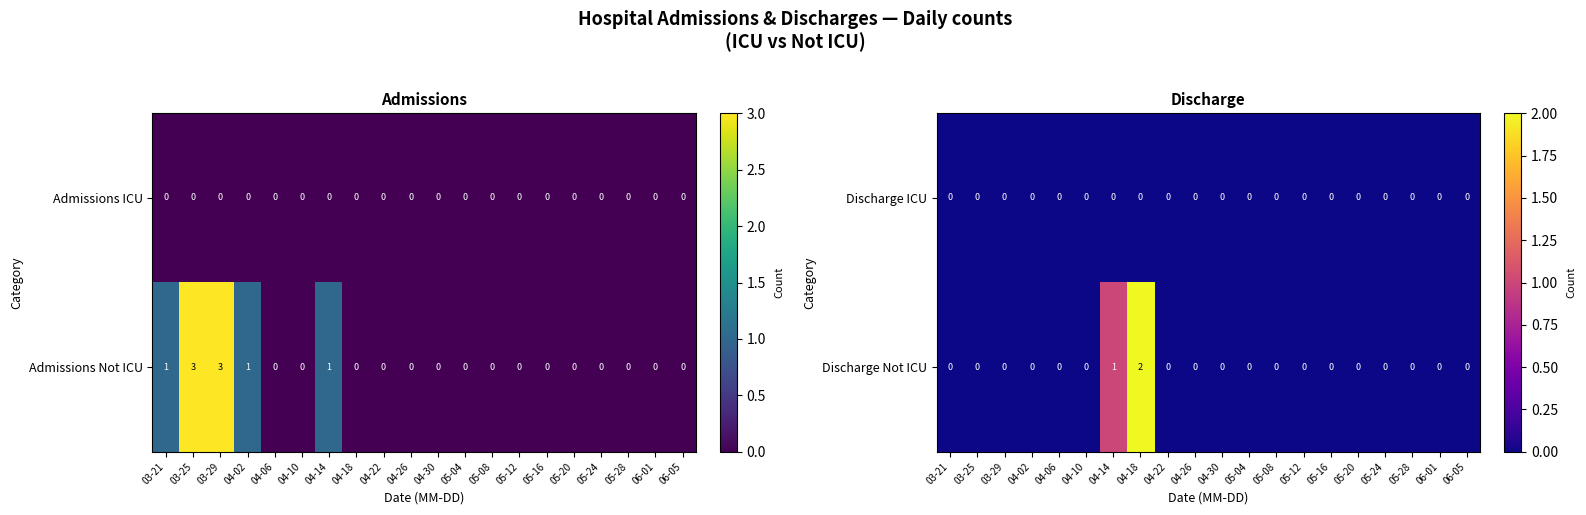

Where is Discharge Not ICU nearest to the value 1?

04-14